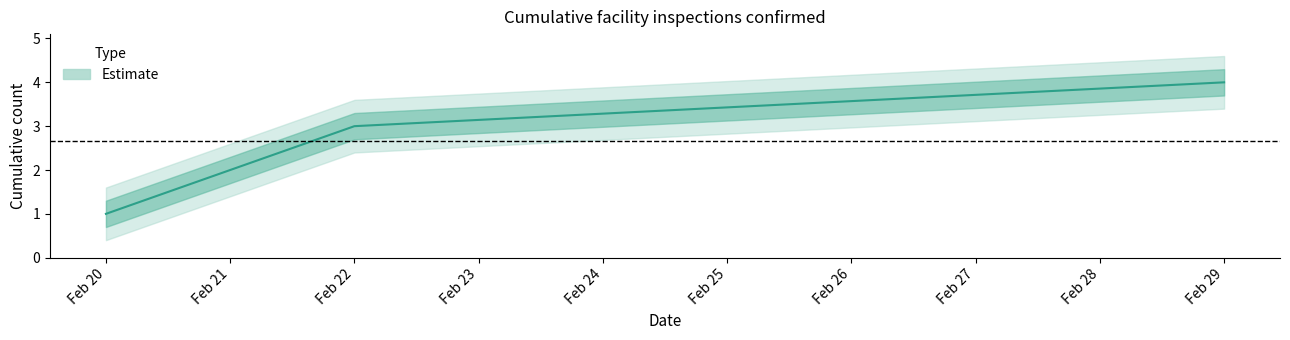

At which category is the sum across all series the highest?

2024-02-29